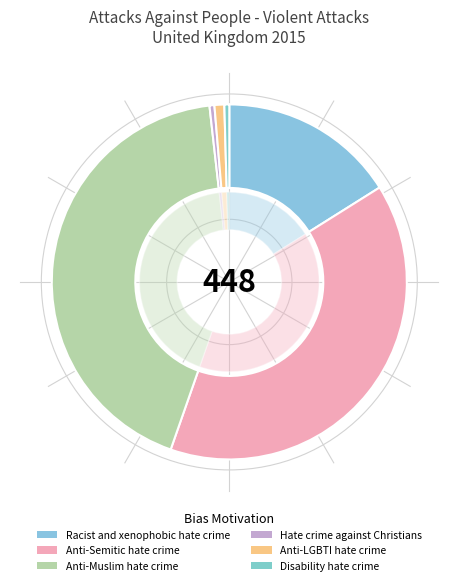

To the nearest percent, what is the average slice percentage?

17%